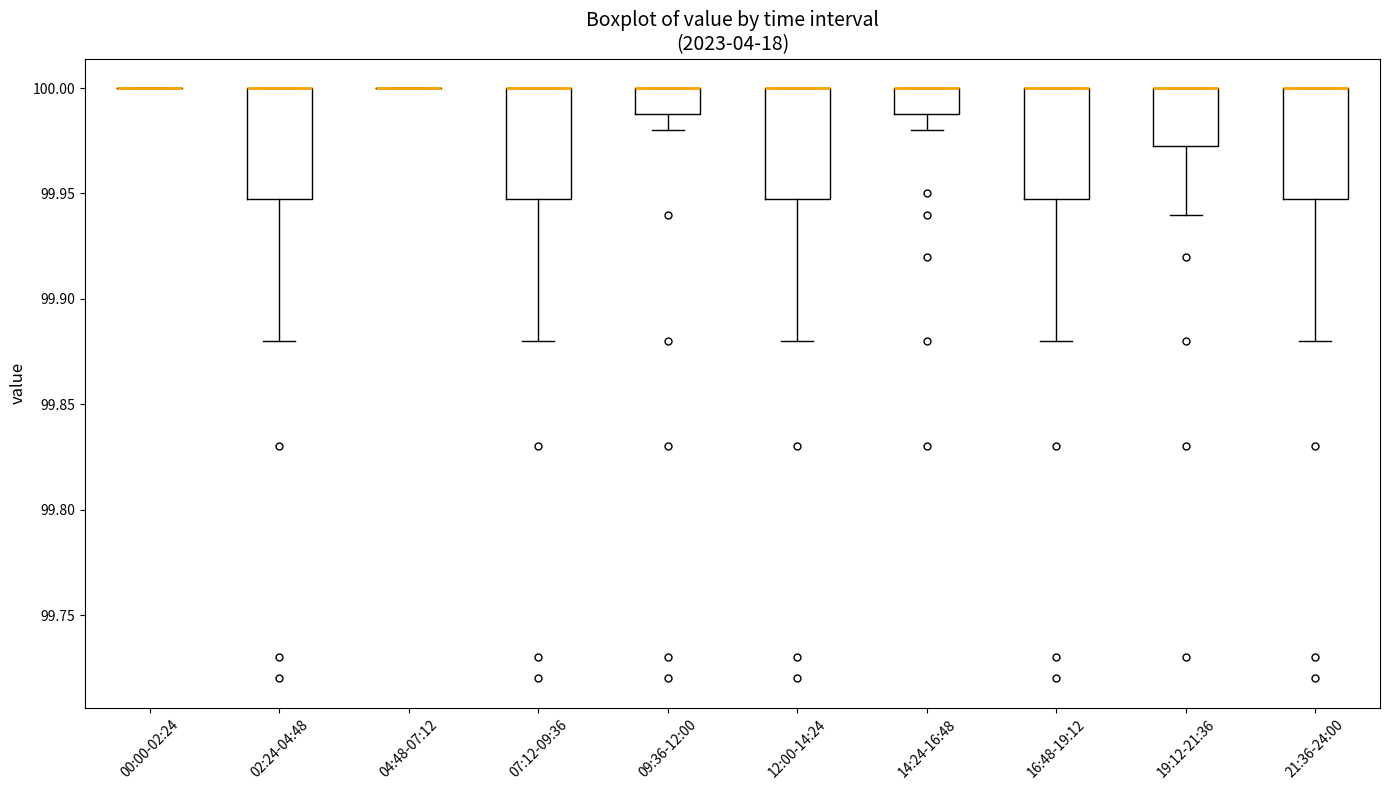

Reading left to right, transcribe this box plot: for each box, give where its median line is, the range the box spans, and where its two whiskers end, as read against the y-axis. The values are not printed on the chart, so give them approximately, as read against the axis.

00:00-02:24: box collapsed to a line at 100.000, whiskers 100.000 to 100.000
02:24-04:48: median 100.000 (drawn on the box's upper edge), box 99.950 to 100.000, whiskers 99.880 to 100.000
04:48-07:12: box collapsed to a line at 100.000, whiskers 100.000 to 100.000
07:12-09:36: median 100.000 (drawn on the box's upper edge), box 99.950 to 100.000, whiskers 99.880 to 100.000
09:36-12:00: median 100.000 (drawn on the box's upper edge), box 99.990 to 100.000, whiskers 99.980 to 100.000
12:00-14:24: median 100.000 (drawn on the box's upper edge), box 99.950 to 100.000, whiskers 99.880 to 100.000
14:24-16:48: median 100.000 (drawn on the box's upper edge), box 99.990 to 100.000, whiskers 99.980 to 100.000
16:48-19:12: median 100.000 (drawn on the box's upper edge), box 99.950 to 100.000, whiskers 99.880 to 100.000
19:12-21:36: median 100.000 (drawn on the box's upper edge), box 99.975 to 100.000, whiskers 99.940 to 100.000
21:36-24:00: median 100.000 (drawn on the box's upper edge), box 99.950 to 100.000, whiskers 99.880 to 100.000